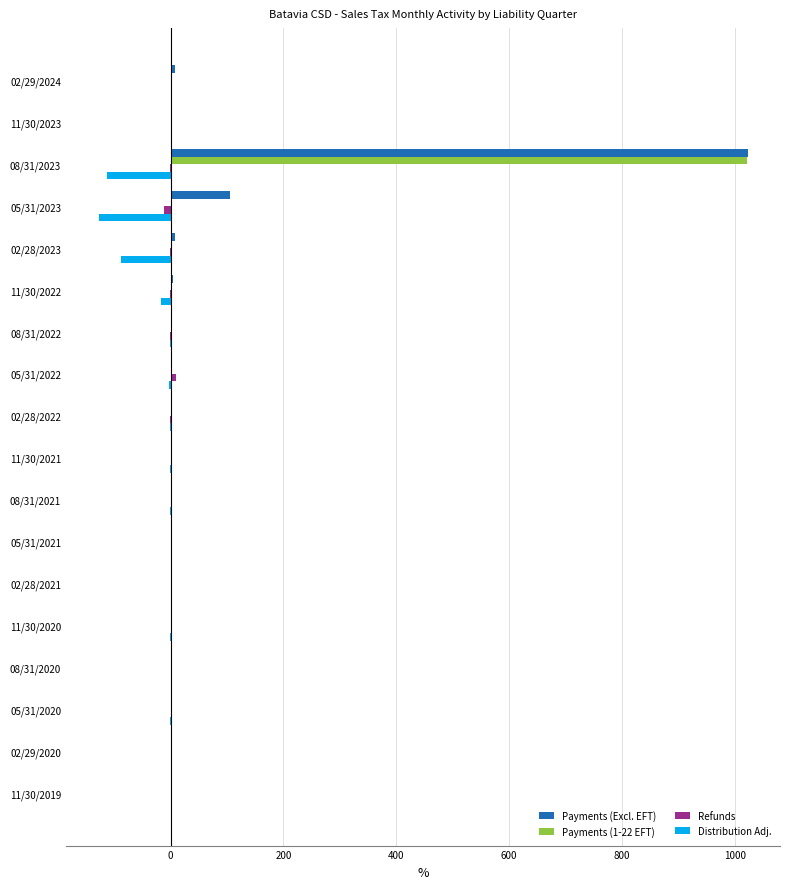

The value of Payments (1-22 EFT) at 05/31/2021 is 421.4. True or false?

False